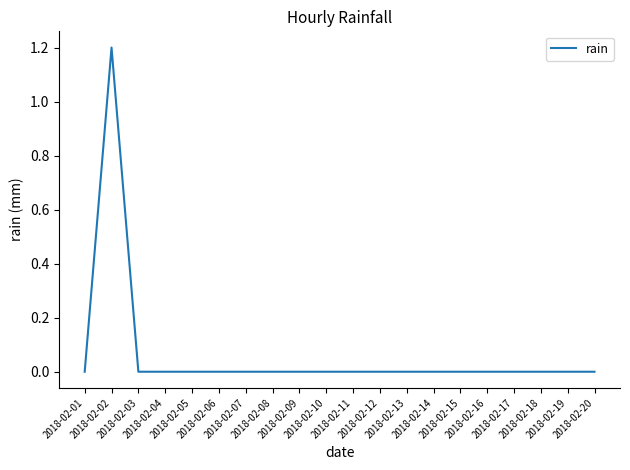

How many categories are shown in the chart?

20